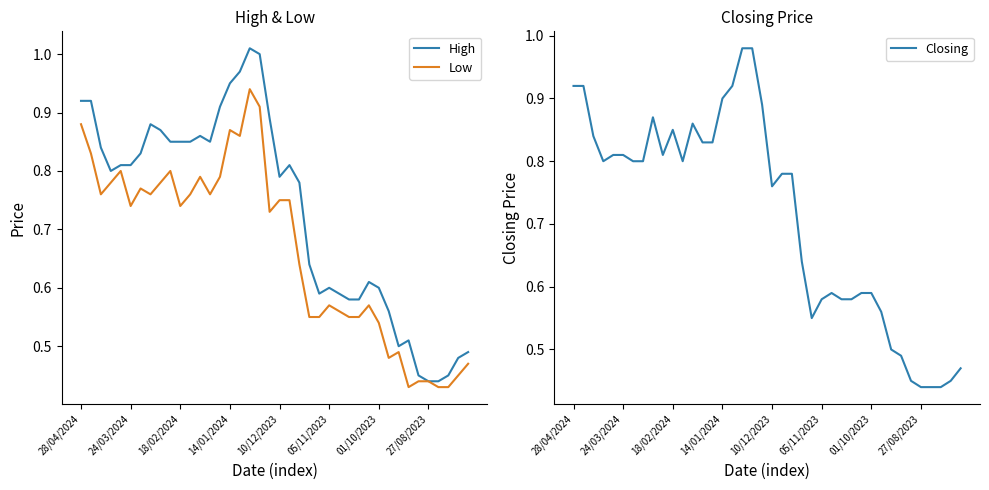

What is the difference between the maximum and second lowest values in the Low series?

0.5